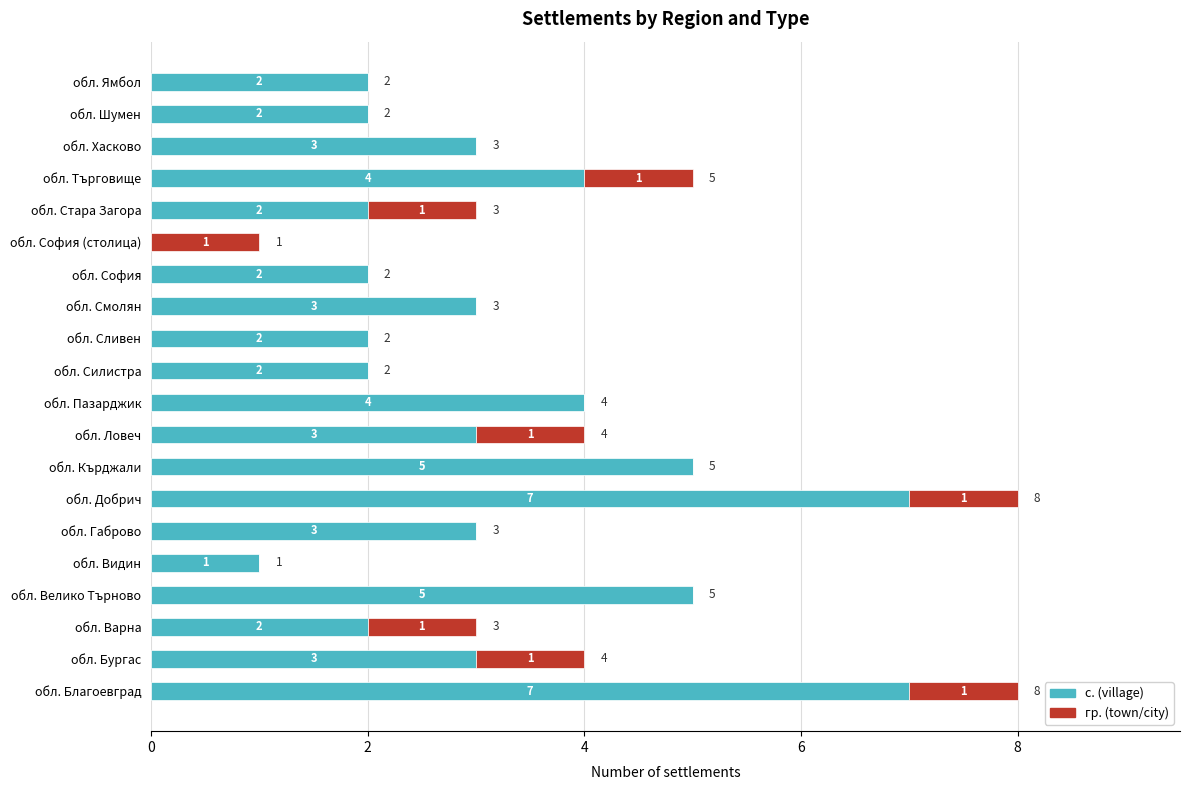

What is the total value across all series at обл. Кърджали?

5